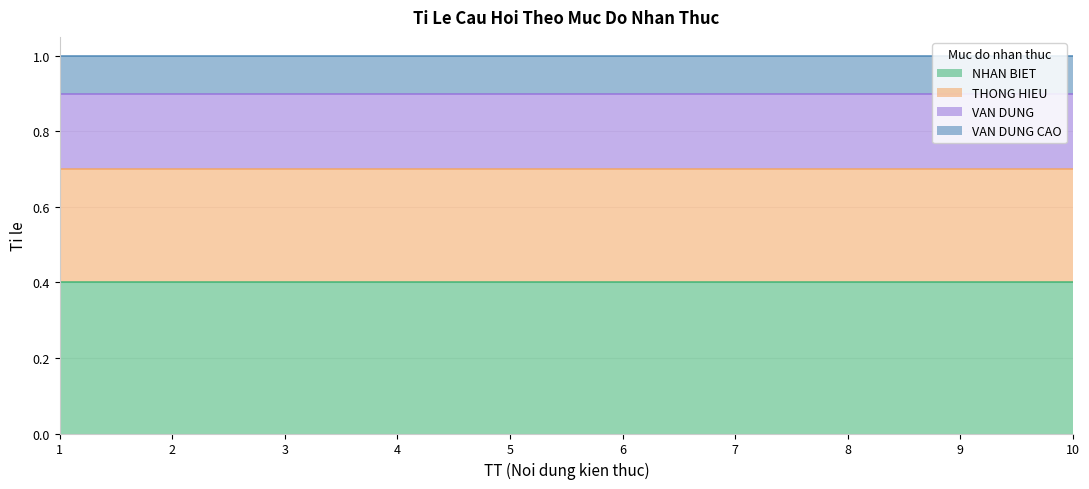

How many lines are shown in the chart?

4